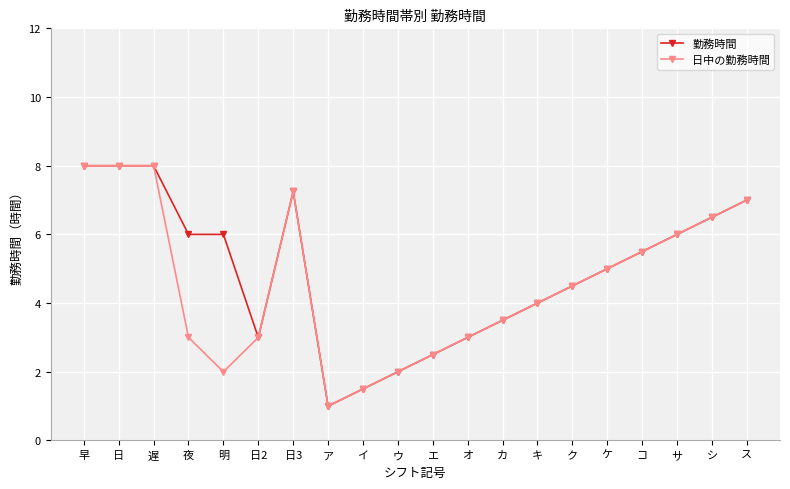

Reading right to left, list all the values displayed in this chart.

勤務時間: ス=7.0	シ=6.5	サ=6.0	コ=5.5	ケ=5.0	ク=4.5	キ=4.0	カ=3.5	オ=3.0	エ=2.5	ウ=2.0	イ=1.5	ア=1.0	日3=7.3	日2=3.0	明=6.0	夜=6.0	遅=8.0	日=8.0	早=8.0
日中の勤務時間: ス=7.0	シ=6.5	サ=6.0	コ=5.5	ケ=5.0	ク=4.5	キ=4.0	カ=3.5	オ=3.0	エ=2.5	ウ=2.0	イ=1.5	ア=1.0	日3=7.3	日2=3.0	明=2.0	夜=3.0	遅=8.0	日=8.0	早=8.0